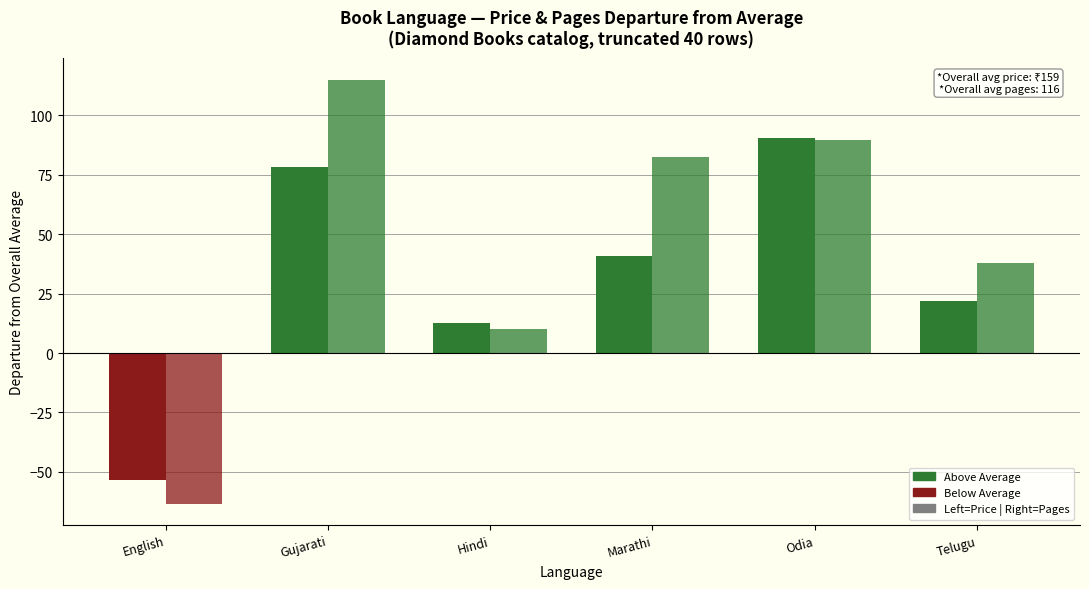

What is the smallest value displayed?

-63.5